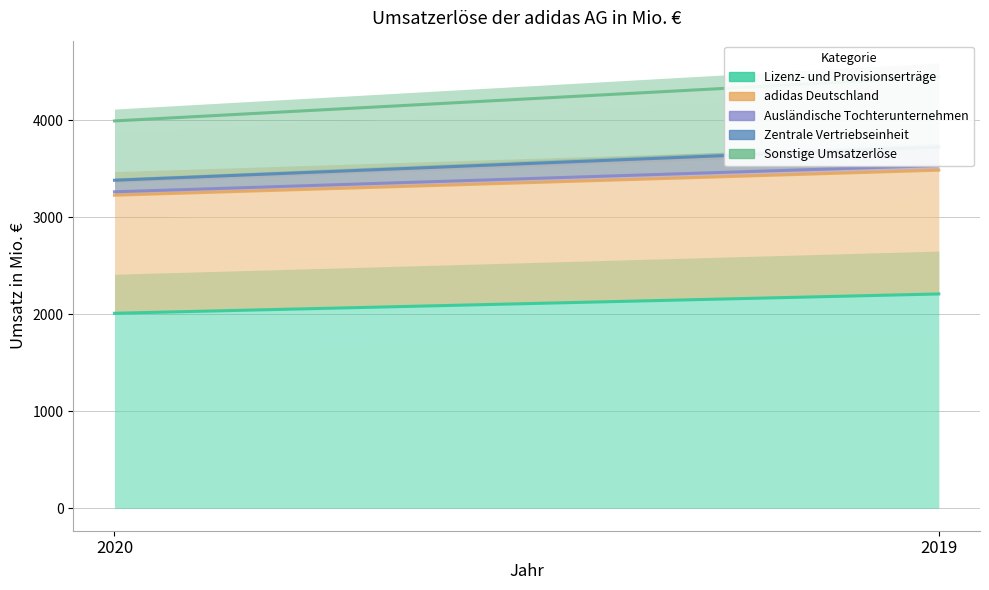

How many data points in Zentrale Vertriebseinheit are less than 3723?

1